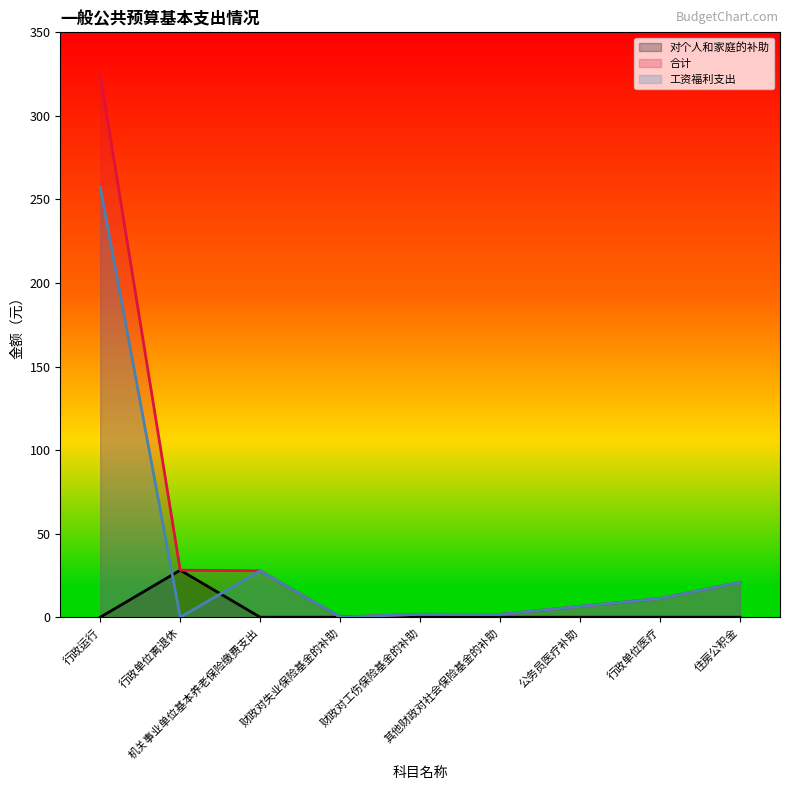

Which series changed the most between 行政单位离退休 and 机关事业单位基本养老保险缴费支出?

对个人和家庭的补助